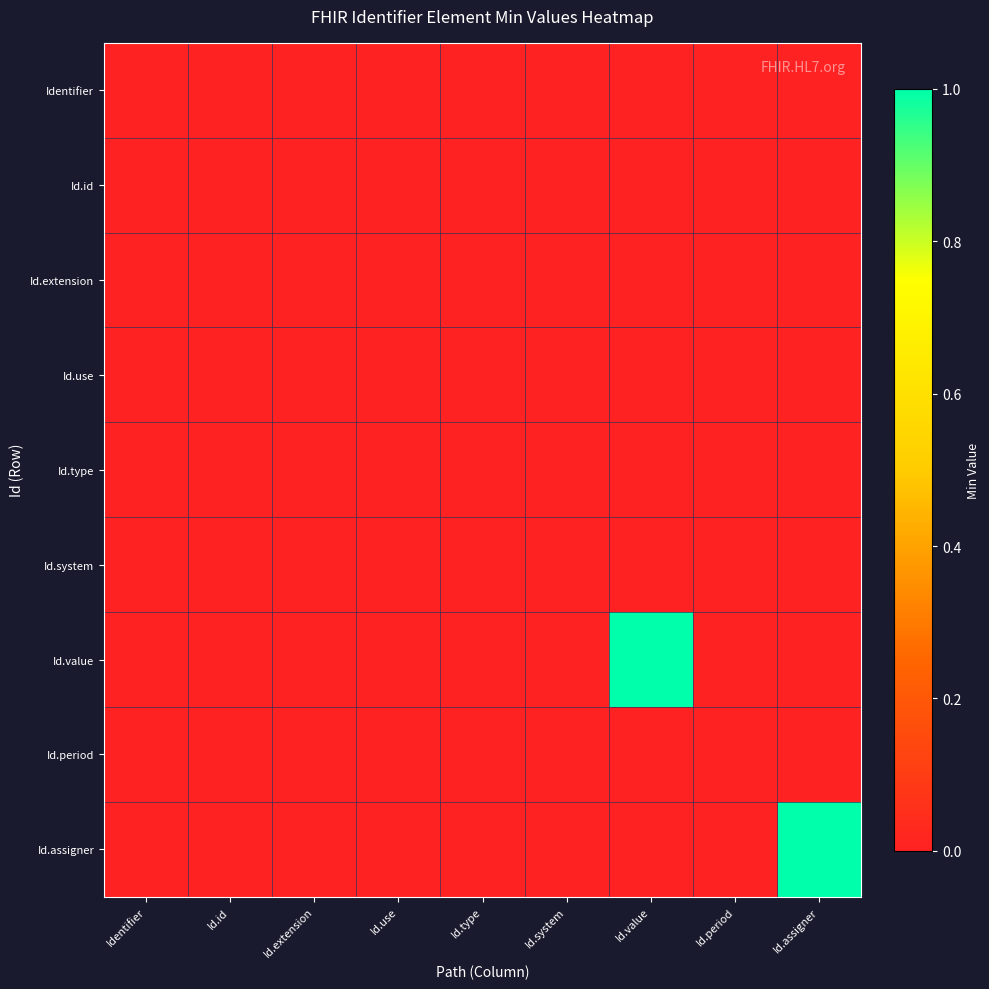

Which series has the largest total across all categories?

Id.value